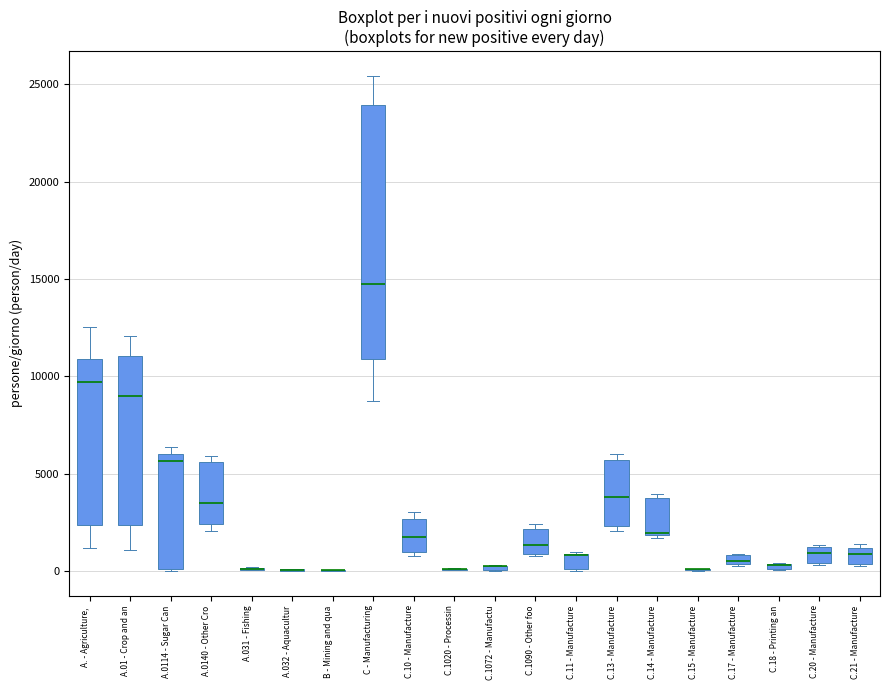

Comparing the boxes themselves (not the whiskers), which one is the tallest?

C - Manufacturing